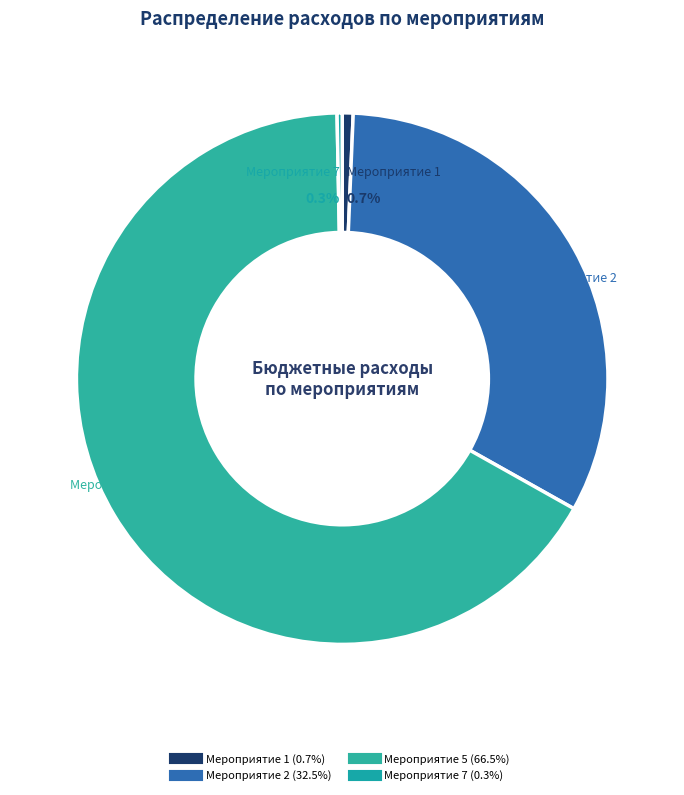

Which slice represents more than half of the pie?

Мероприятие 5